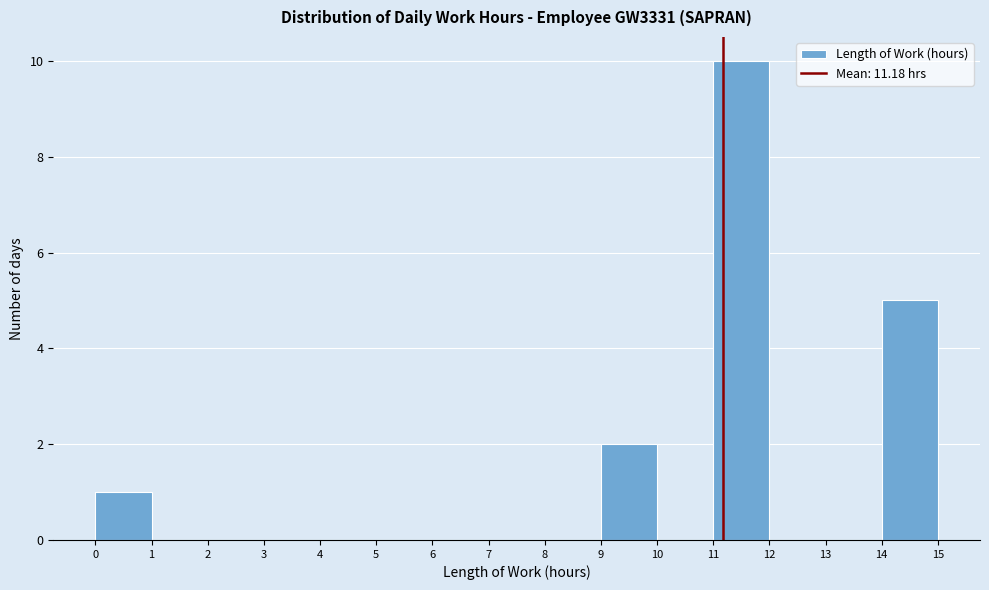

Which range on the x-axis has the tallest bar?

11 to 12